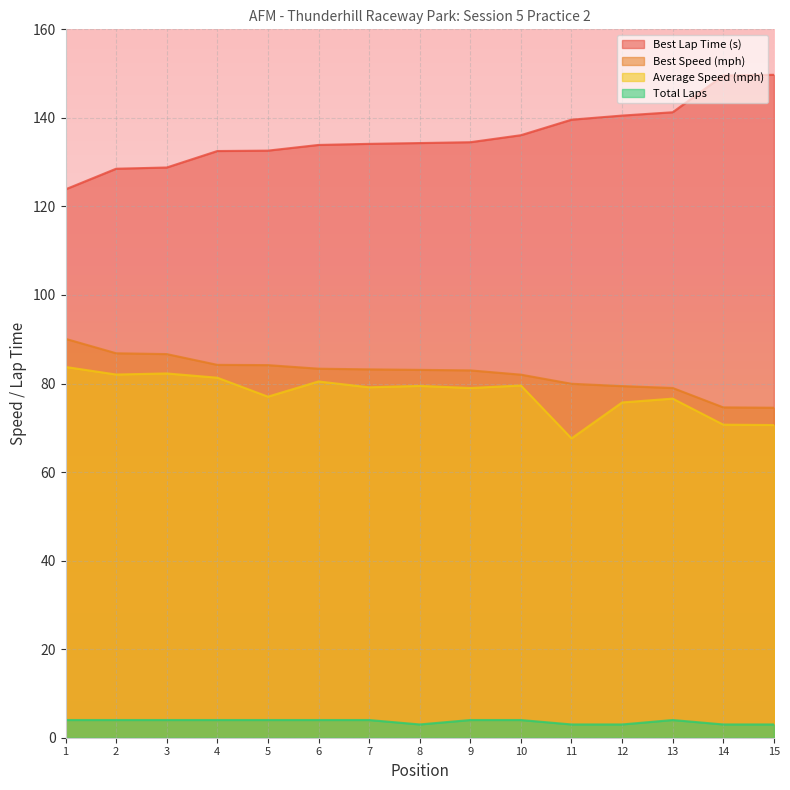

What is the difference between the highest and lowest values at 1?

119.9